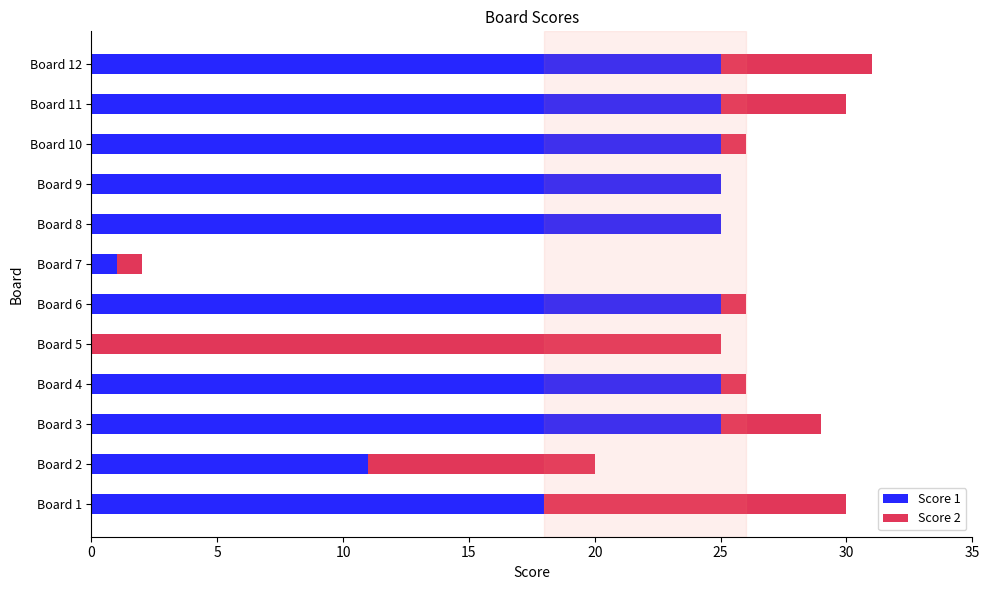

True or false: Score 1 has a value of 36 at Board 9.

False